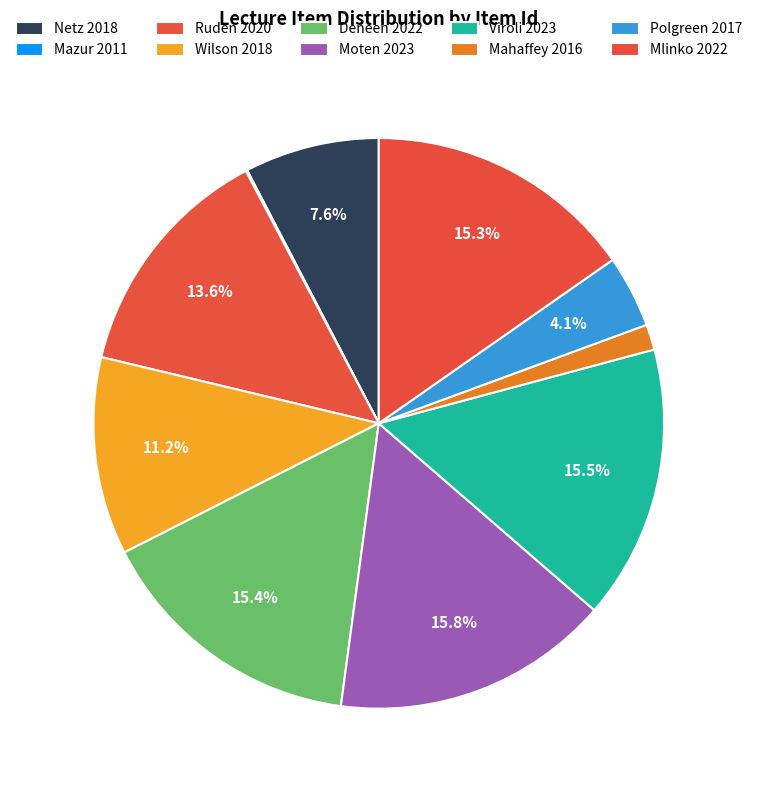

To the nearest percent, what portion does Moten 2023 represent?

16%